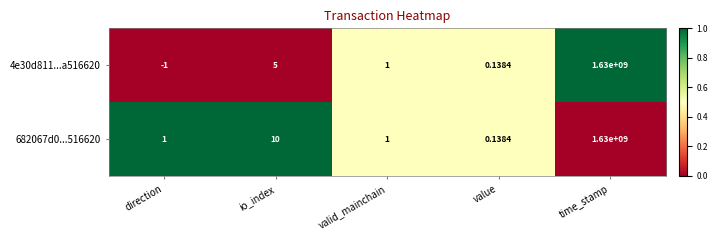

Rank the categories by 4e30d811...a516620 value from highest to lowest.

time_stamp, io_index, valid_mainchain, value, direction